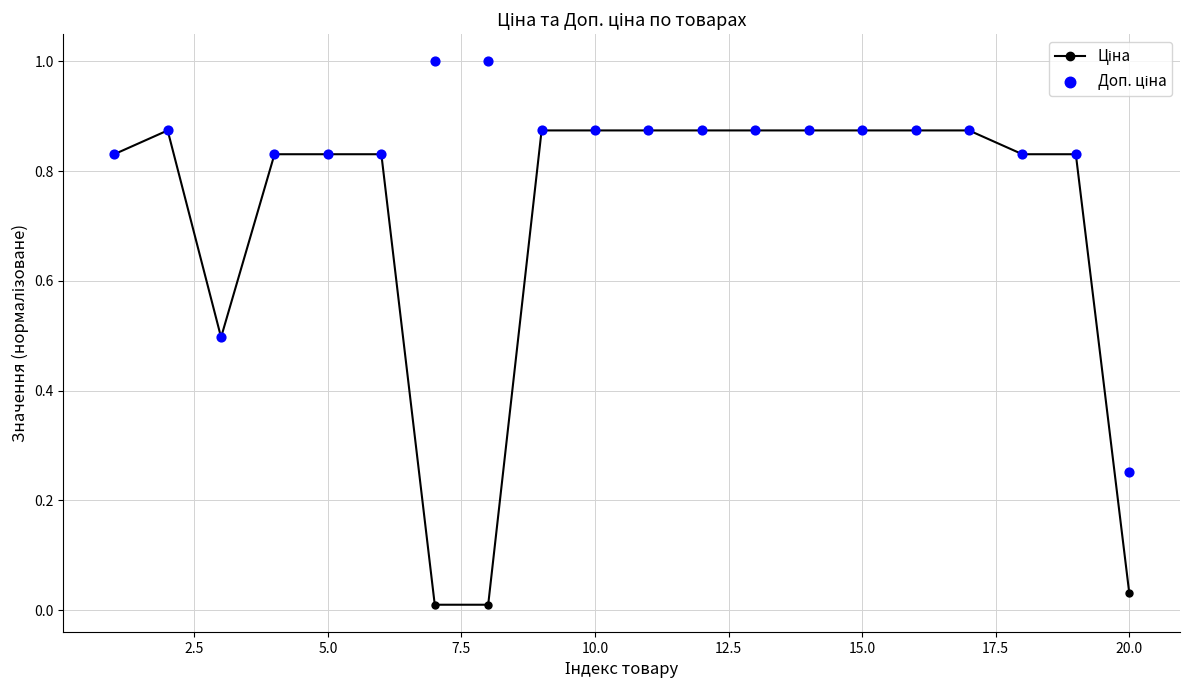

Which series contains the lowest Y value?

Ціна